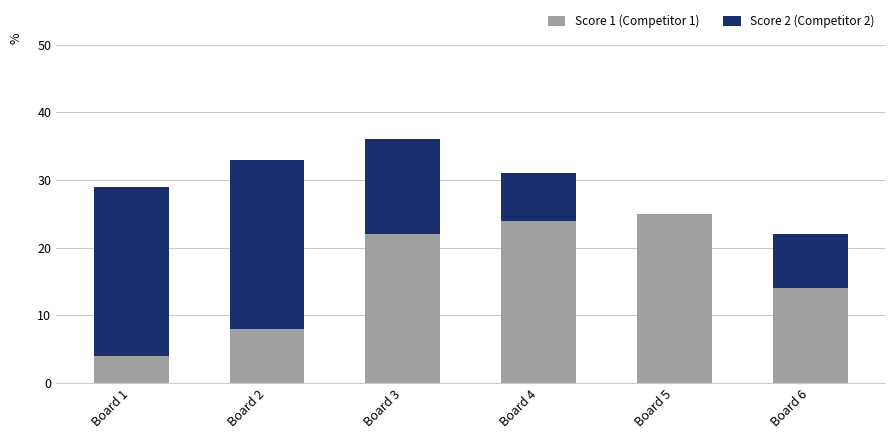

At which category is the sum across all series the highest?

Board 3